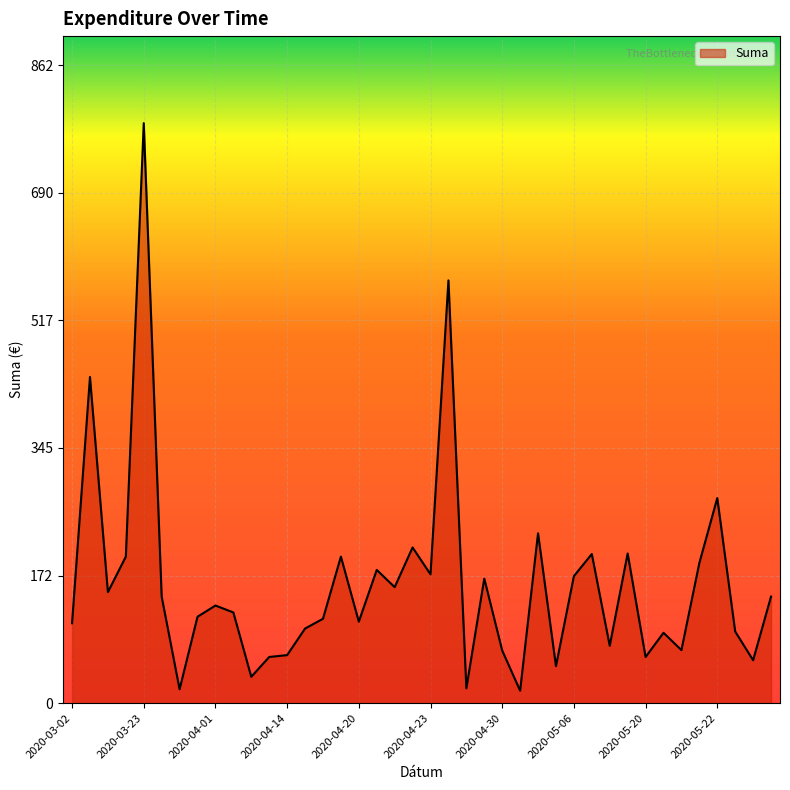

Count the number of data series in this chart.

1